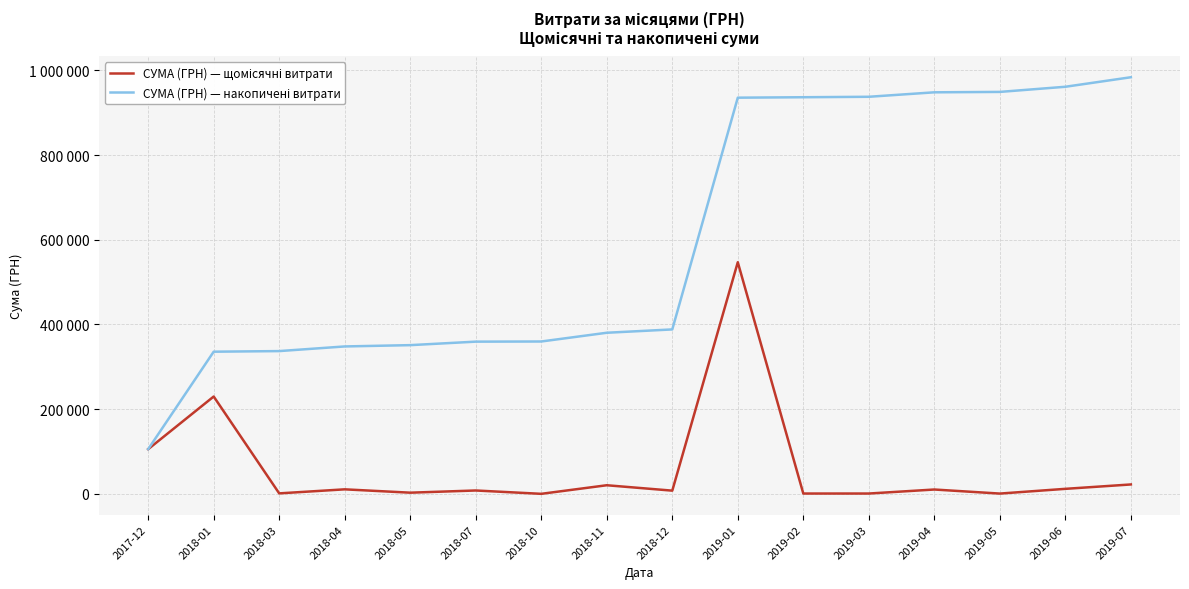

Does the chart display data point markers on the line(s)?

No